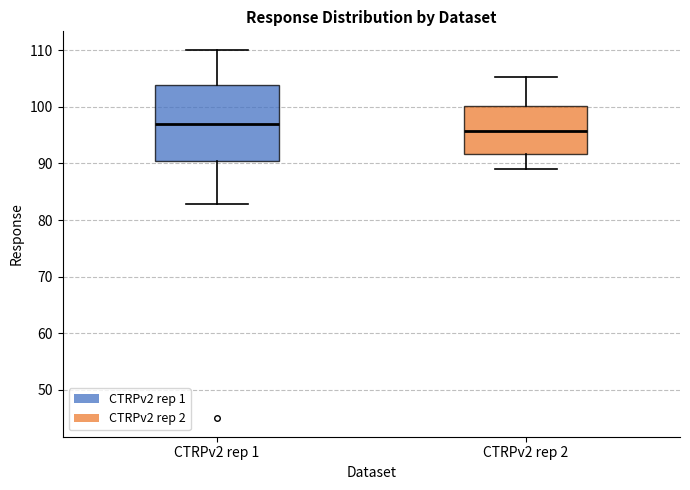

Reading left to right, read every box against the y-axis: the position of its median line, the range the box covers, and the ends of its whiskers. The values are not printed on the chart, so give them approximately, as read against the axis.

CTRPv2 rep 1: median 97, box 91 to 104, whiskers 83 to 110
CTRPv2 rep 2: median 96, box 92 to 100, whiskers 89 to 105